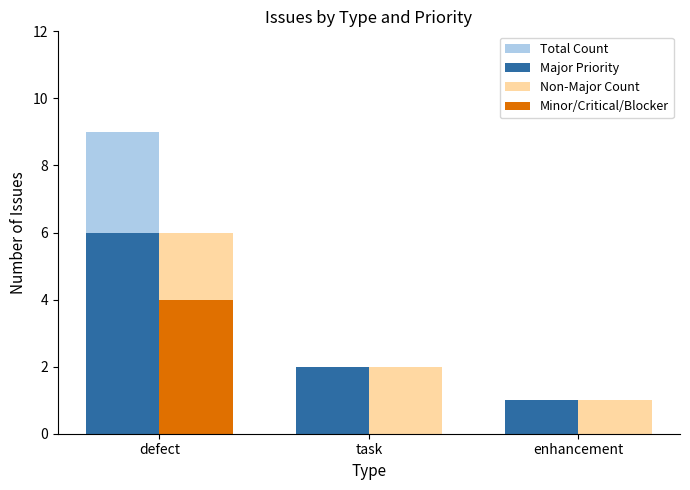

What is the highest value of the Minor/Critical/Blocker series?

4